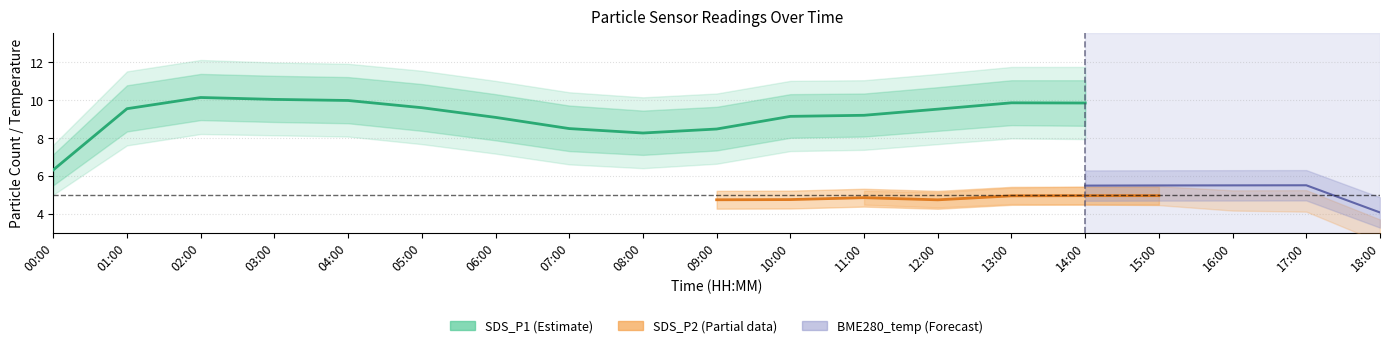

What position from the left is 00:00?

1